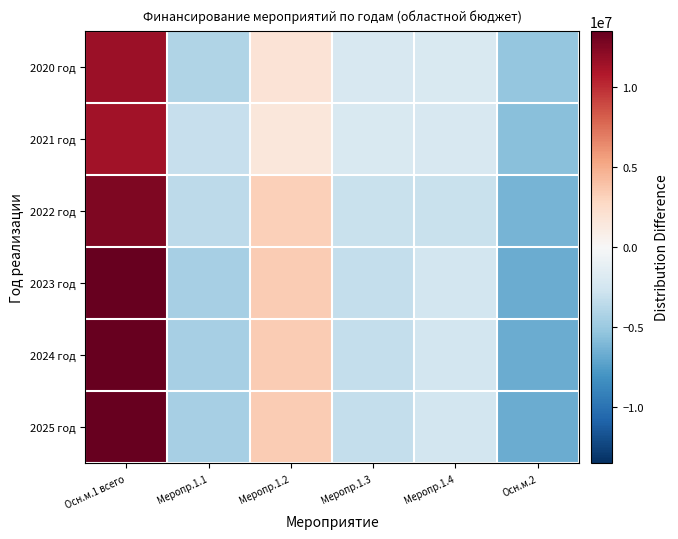

Reading left to right, extract all data points from this chart.

2020 год: Осн.м.1 всего=11604415.3	Меропр.1.1=-4009176.7	Меропр.1.2=1819239.3	Меропр.1.3=-2163300.7	Меропр.1.4=-2071592.7	Осн.м.2=-5179584.5
2021 год: Осн.м.1 всего=11391510.0	Меропр.1.1=-3106728.0	Меропр.1.2=1579566.0	Меропр.1.3=-2091331.0	Меропр.1.4=-2156762.0	Осн.м.2=-5616255.0
2022 год: Осн.м.1 всего=12580151.3	Меропр.1.1=-3513668.7	Меропр.1.2=3198761.3	Меропр.1.3=-2971475.7	Меропр.1.4=-3003692.7	Осн.м.2=-6290075.7
2023 год: Осн.м.1 всего=13503362.7	Меропр.1.1=-4494625.3	Меропр.1.2=3455238.7	Меропр.1.3=-3227643.3	Меропр.1.4=-2484651.3	Осн.м.2=-6751681.3
2024 год: Осн.м.1 всего=13503362.7	Меропр.1.1=-4494625.3	Меропр.1.2=3455238.7	Меропр.1.3=-3227643.3	Меропр.1.4=-2484651.3	Осн.м.2=-6751681.3
2025 год: Осн.м.1 всего=13503362.7	Меропр.1.1=-4494625.3	Меропр.1.2=3455238.7	Меропр.1.3=-3227643.3	Меропр.1.4=-2484651.3	Осн.м.2=-6751681.3